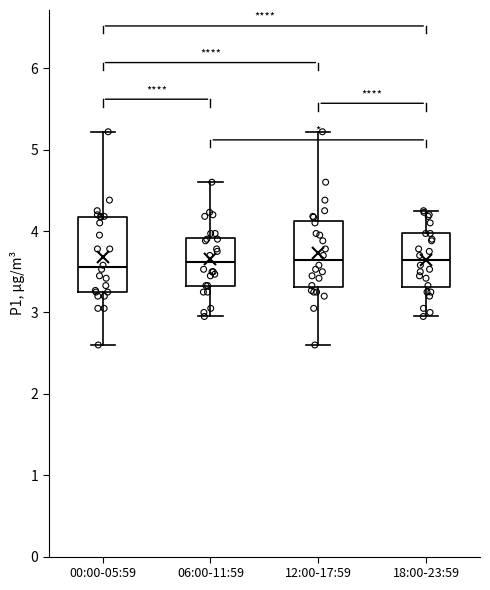

Comparing the boxes themselves (not the whiskers), which one is the tallest?

00:00-05:59